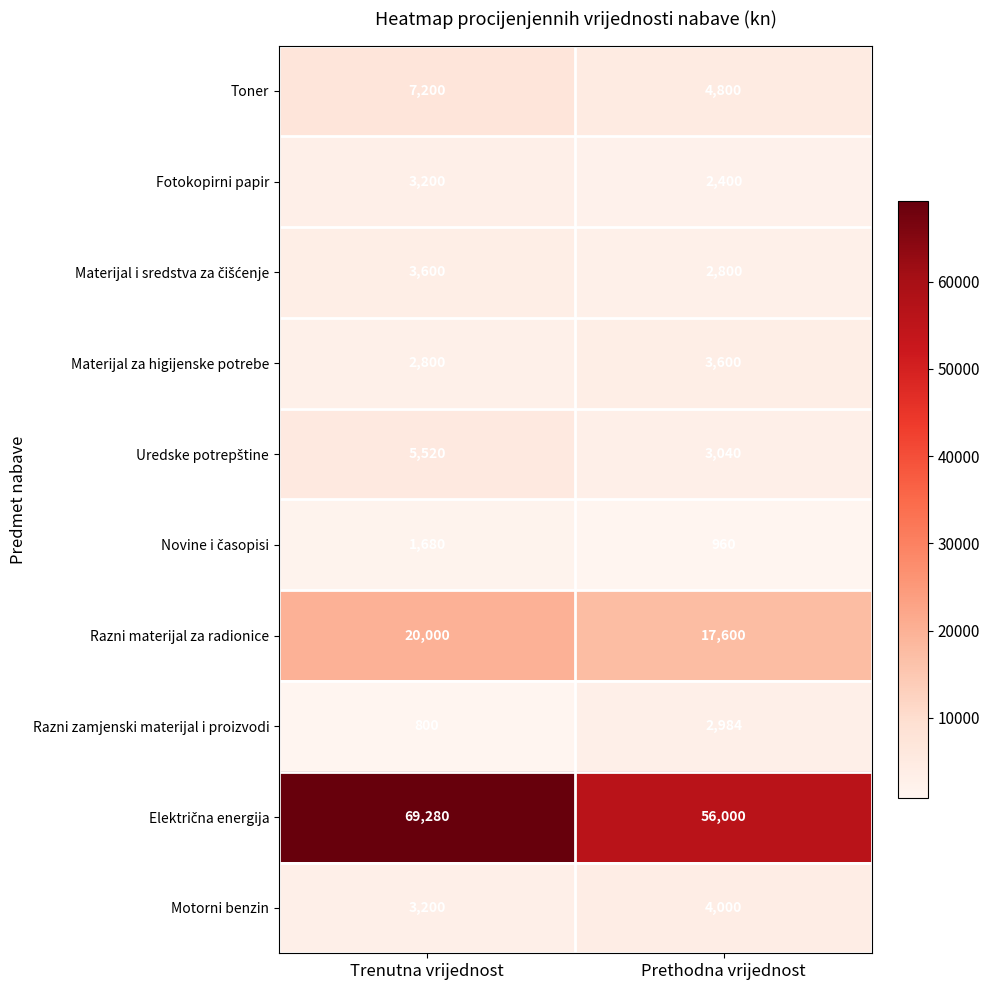

Is it true that Materijal za higijenske potrebe equals 5547 at Prethodna vrijednost?

False